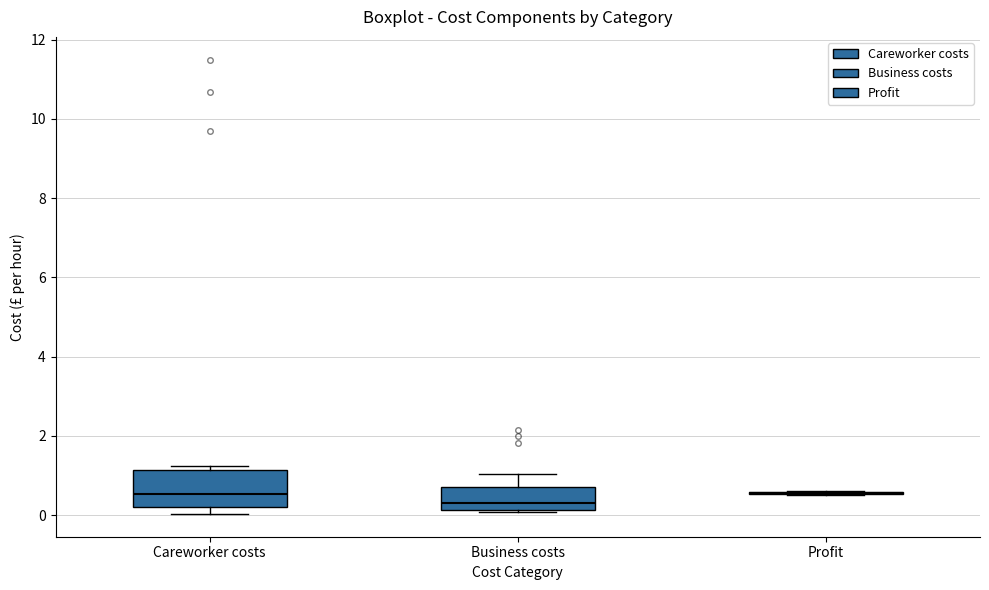

Reading left to right, transcribe this box plot: for each box, give where its median line is, the range the box spans, and where its two whiskers end, as read against the y-axis. The values are not printed on the chart, so give them approximately, as read against the axis.

Careworker costs: median 0.6, box 0.2 to 1.2, whiskers 0.0 to 1.2 (just above the box's upper edge)
Business costs: median 0.4, box 0.2 to 0.8, whiskers 0.0 to 1.0
Profit: box collapsed to a line at 0.6, whiskers 0.6 to 0.6